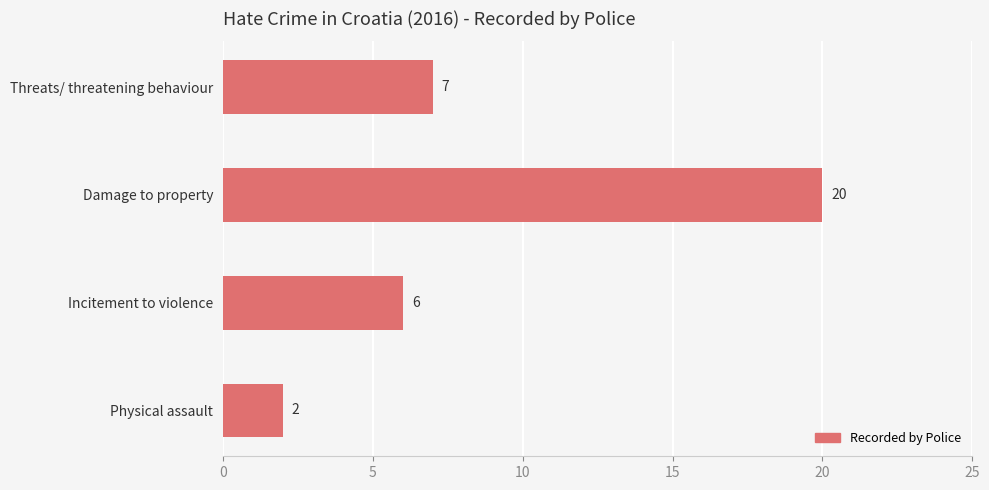

Where is the data nearest to the value 11?

Threats/ threatening behaviour